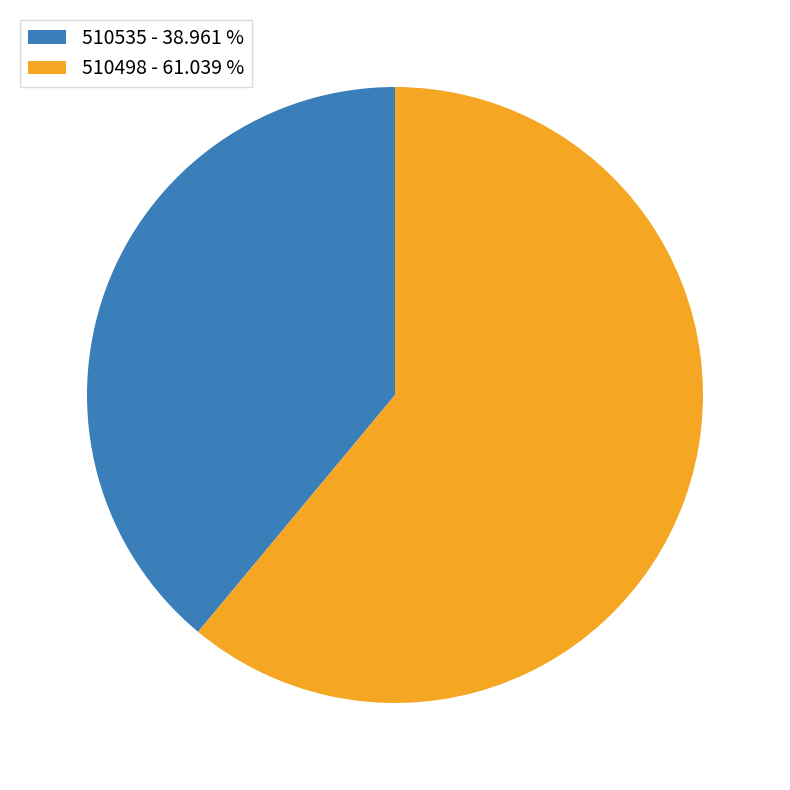

Do 510535 - 38.961 % and 510498 - 61.039 % together represent more than half of the pie?

Yes